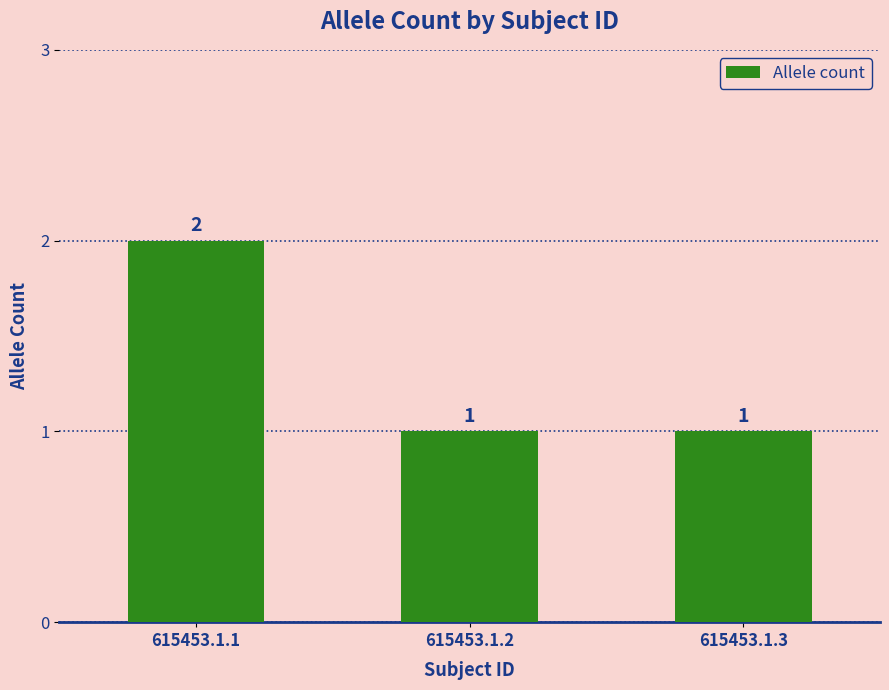

Reading left to right, transcribe all the data shown in this chart.

615453.1.1=2	615453.1.2=1	615453.1.3=1